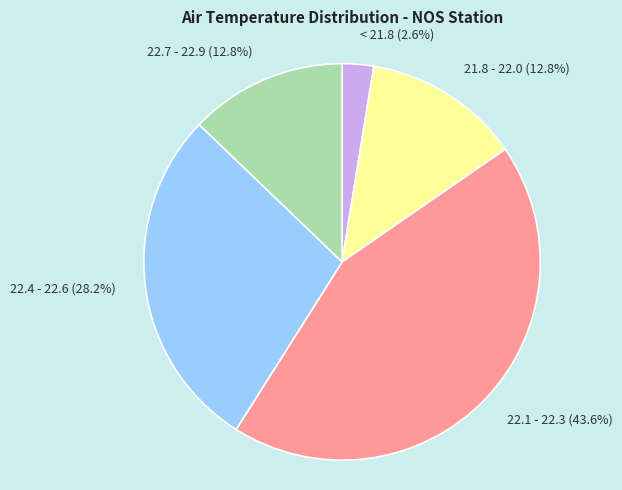

How many segments does this pie chart have?

5